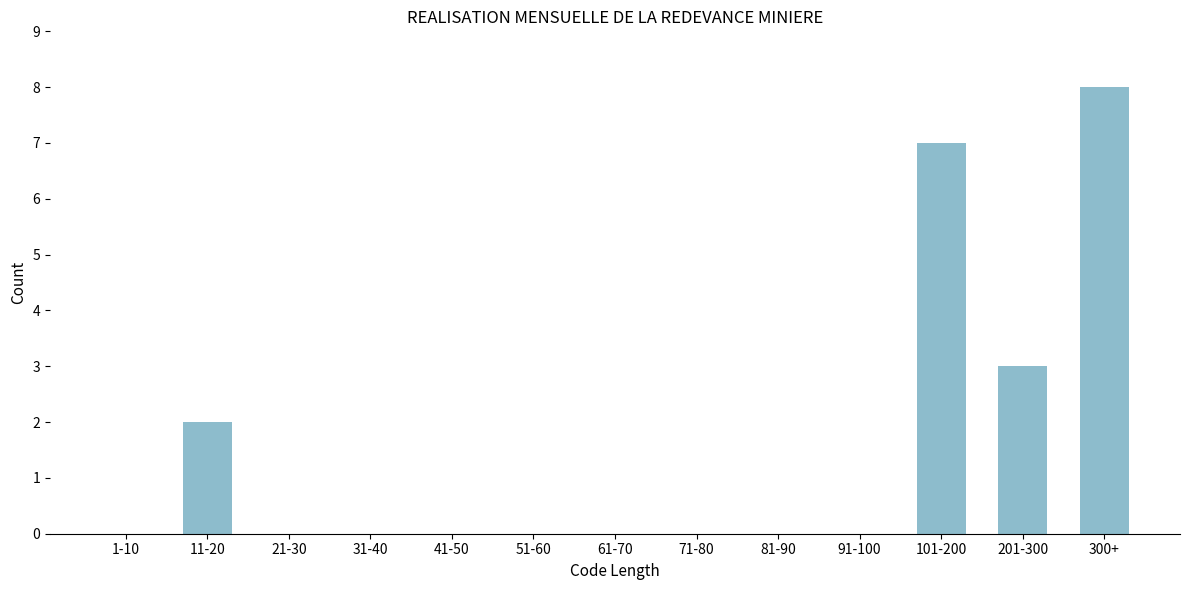

Reading left to right, transcribe all the data shown in this chart.

1-10=0	11-20=2	21-30=0	31-40=0	41-50=0	51-60=0	61-70=0	71-80=0	81-90=0	91-100=0	101-200=7	201-300=3	300+=8